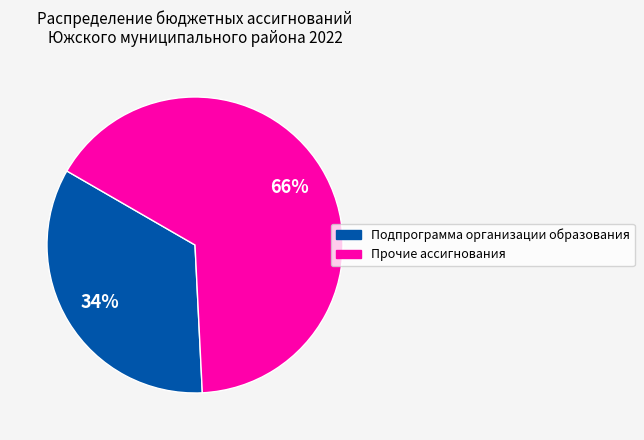

Is there any slice that represents more than half of the pie?

Yes